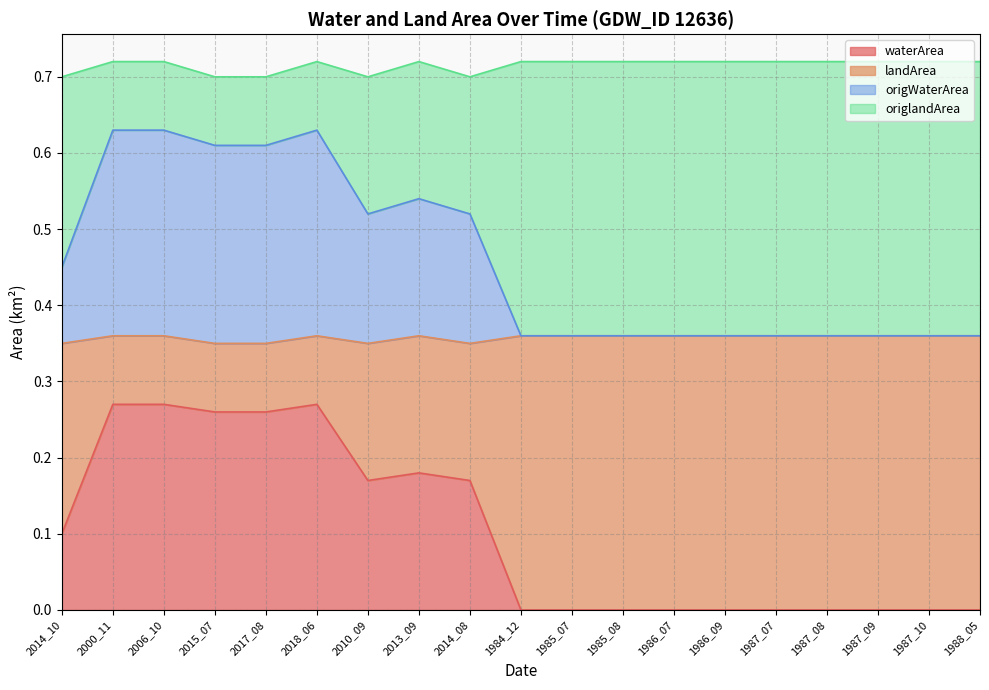

Between 2006_10 and 2013_09, which is larger?

2006_10